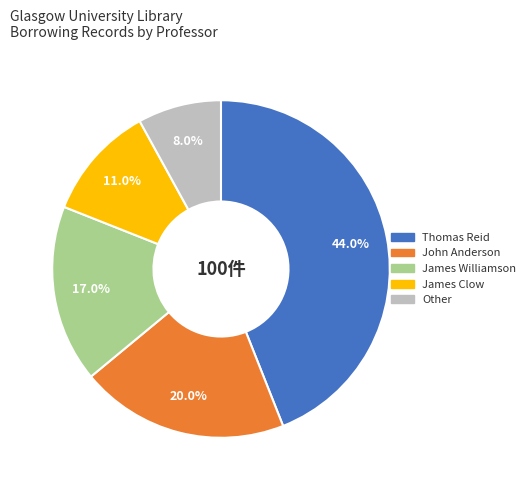

What percentage is the John Anderson slice, to the nearest percent?

20%